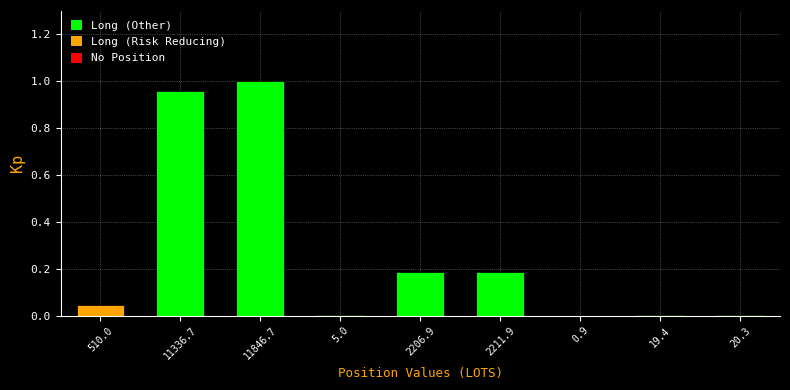

True or false: the data shows 0.3 at 11846.7.

False